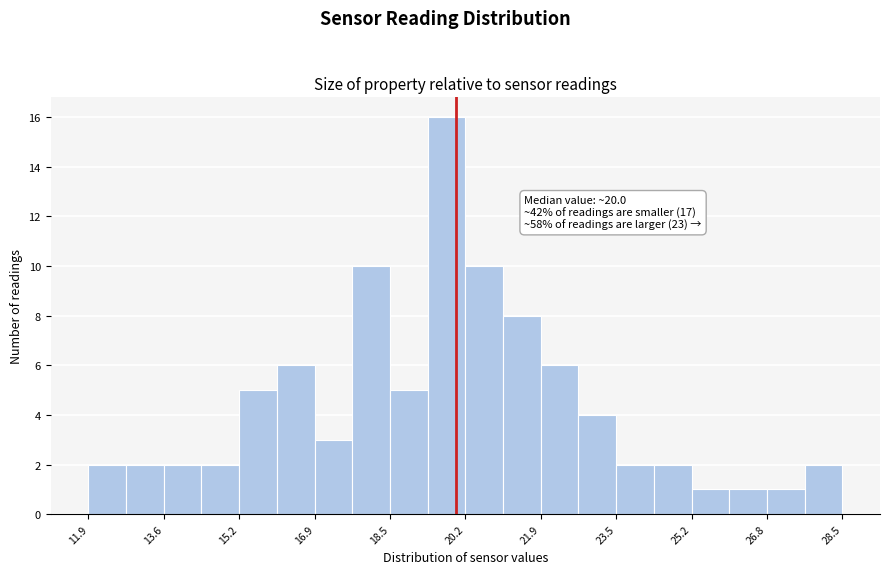

Which range on the x-axis has the tallest bar?

19.4 to 20.2